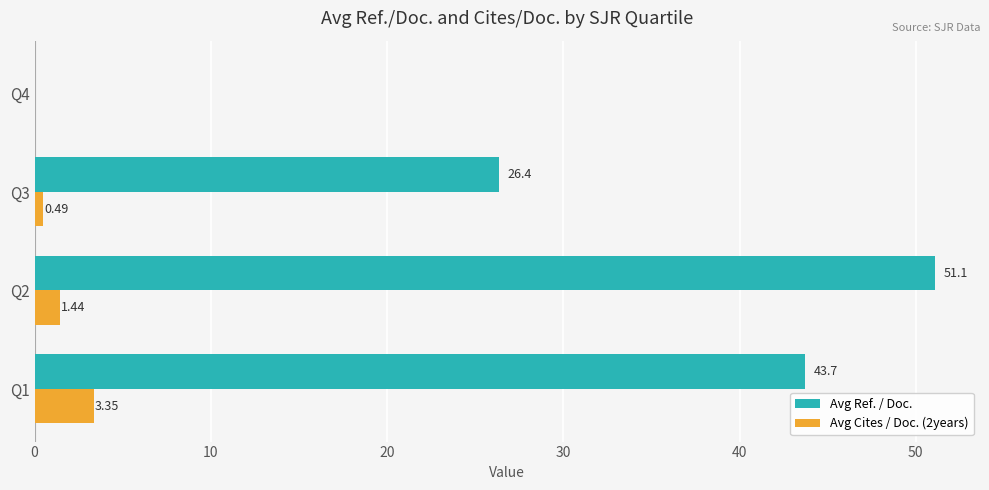

At which label is Avg Cites / Doc. (2years) closest to 1?

Q2